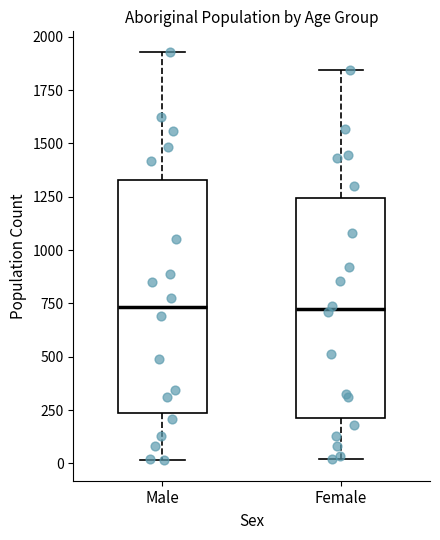

Comparing the boxes themselves (not the whiskers), which one is the tallest?

Male